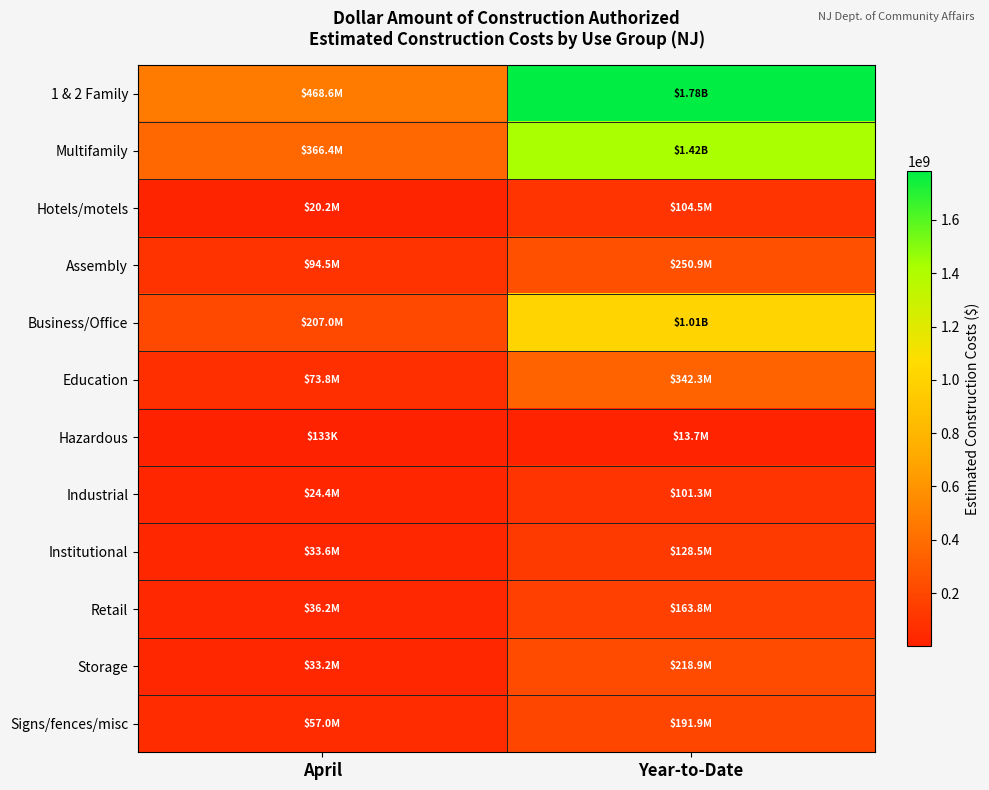

Rank the series at April from lowest to highest value.

Hazardous, Hotels/motels, Industrial, Storage, Institutional, Retail, Signs/fences/misc, Education, Assembly, Business/Office, Multifamily, 1 & 2 Family